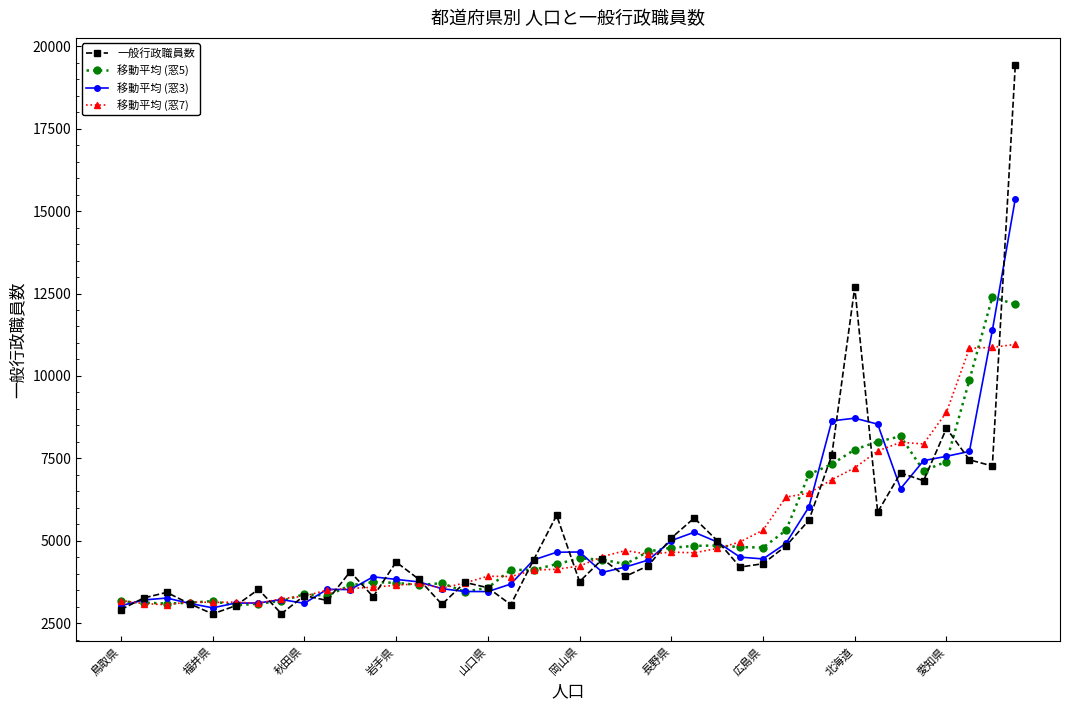

List the series in order of their peak value, lowest first.

移動平均 (窓7), 移動平均 (窓5), 移動平均 (窓3), 一般行政職員数